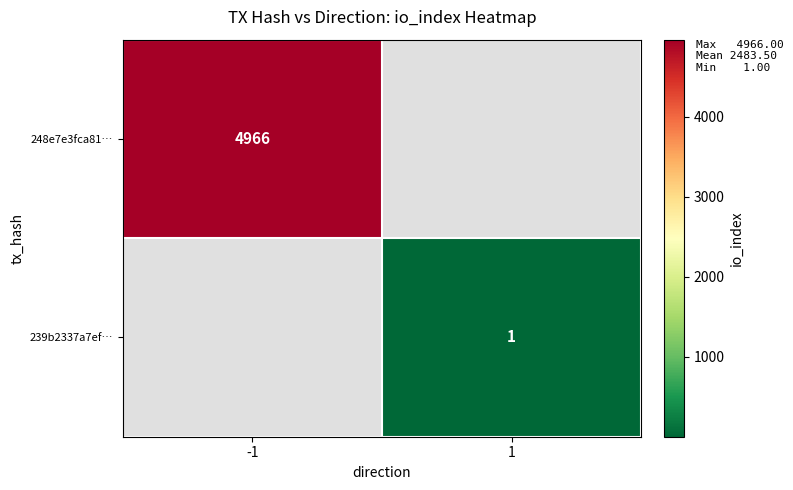

The 248e7e3fca81… series shows 4966 at -1. True or false?

True